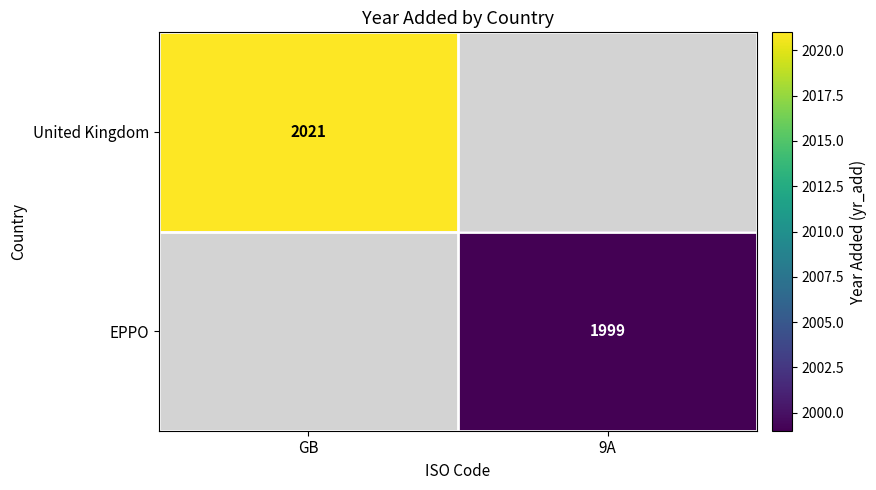

Count the number of categories in the chart.

2